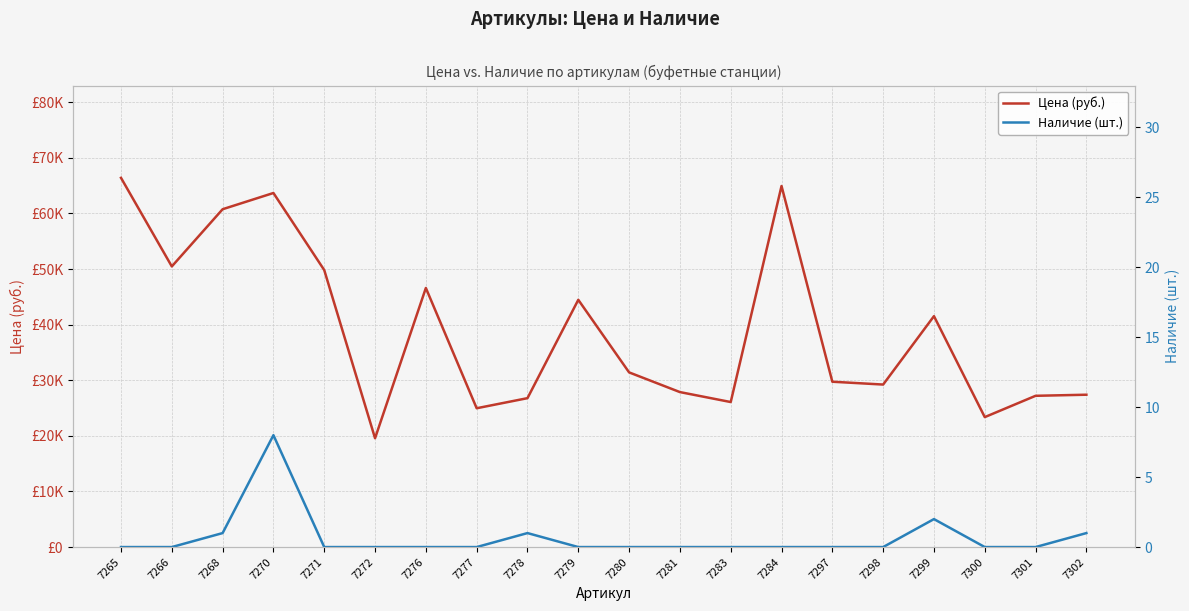

What is the total value across all series at 7270?

63677